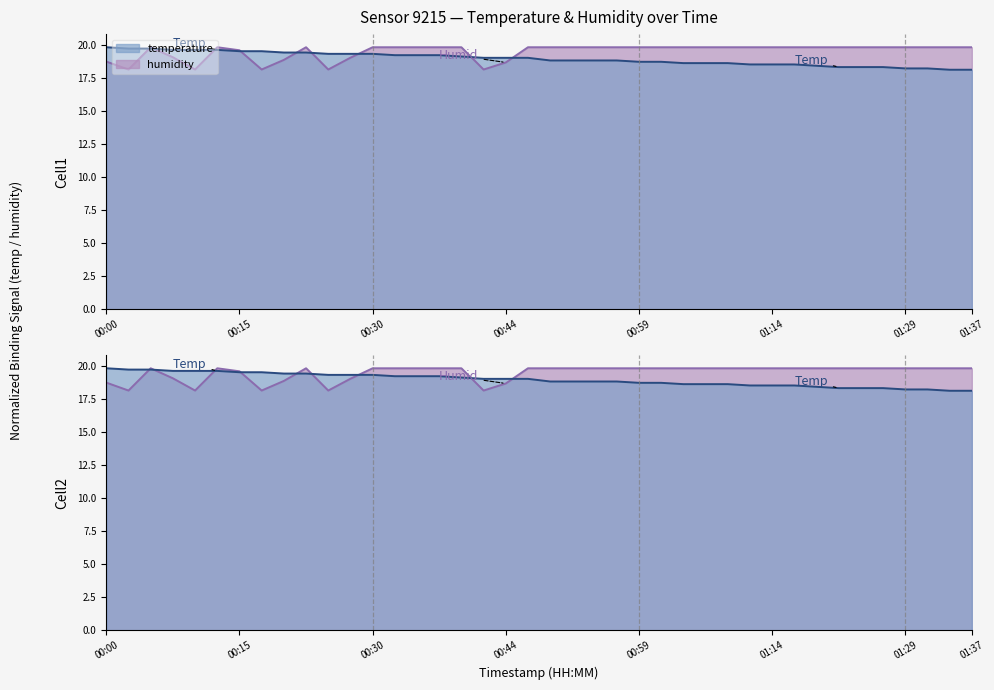

Which has a higher value, 00:13 or 00:44?

00:13